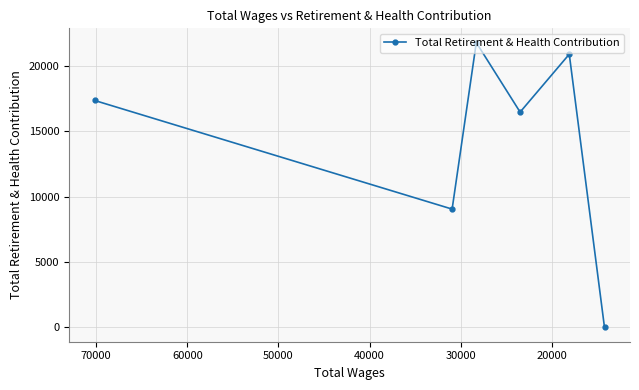

Read the value at 30000.

21803